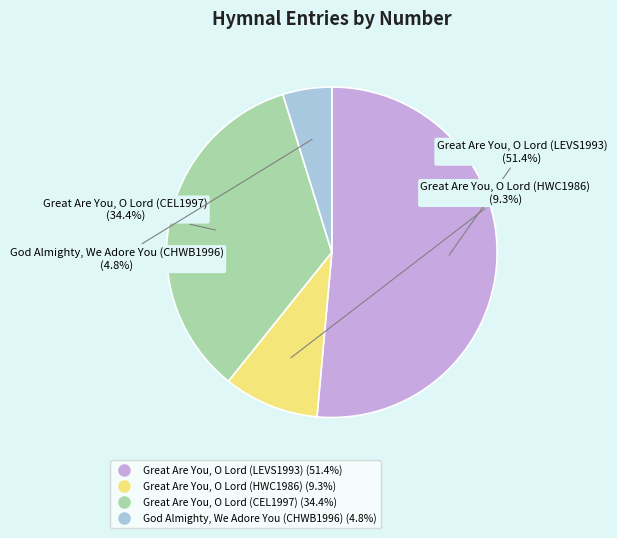

The Great Are You, O Lord (HWC1986) slice represents 1% of the pie. True or false?

False